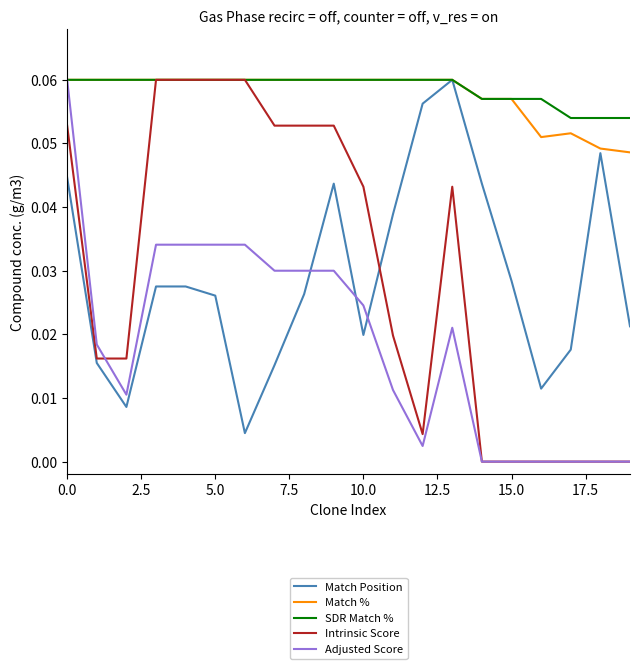

True or false: Match Position and Adjusted Score intersect in this chart.

True